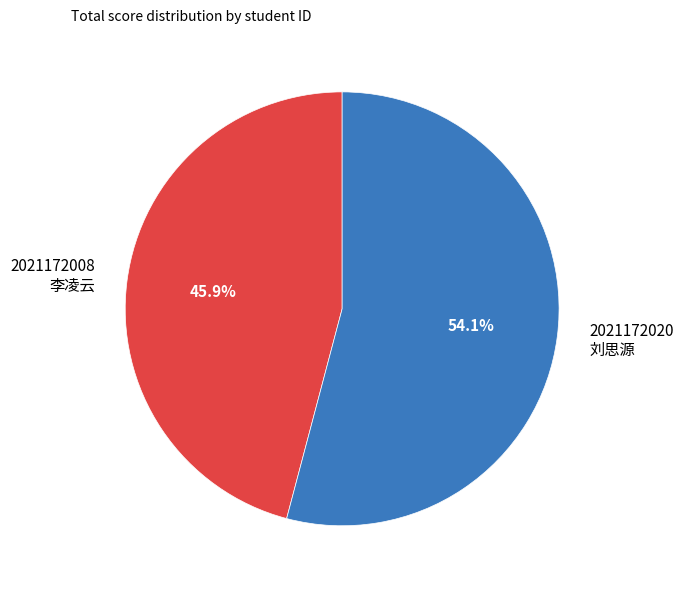

Which has a higher value, 2021172008 or 2021172020?

2021172020